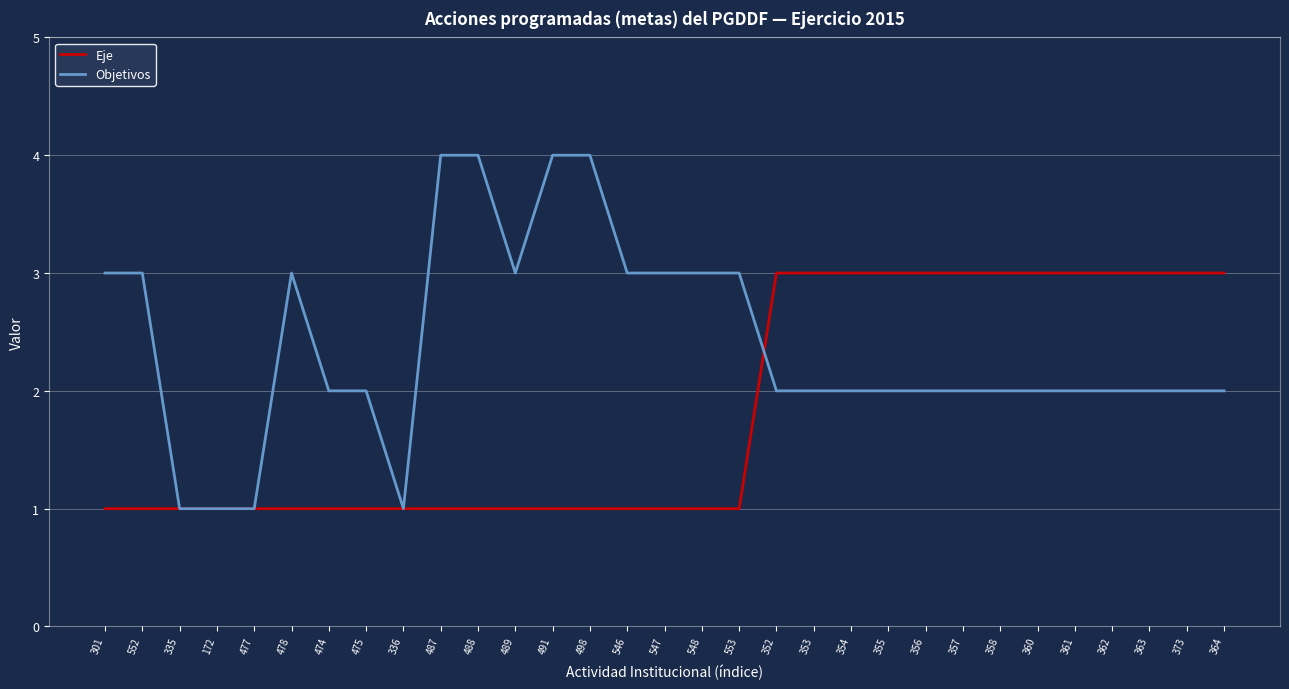

List the series in order of their peak value, lowest first.

Eje, Objetivos